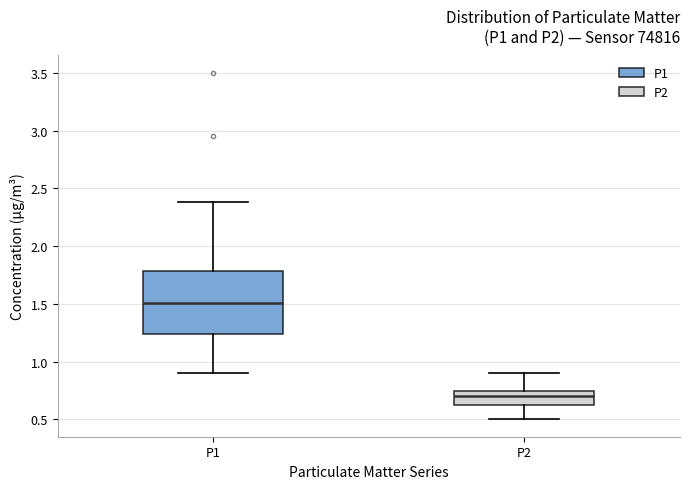

Which box's median line is the lowest?

P2